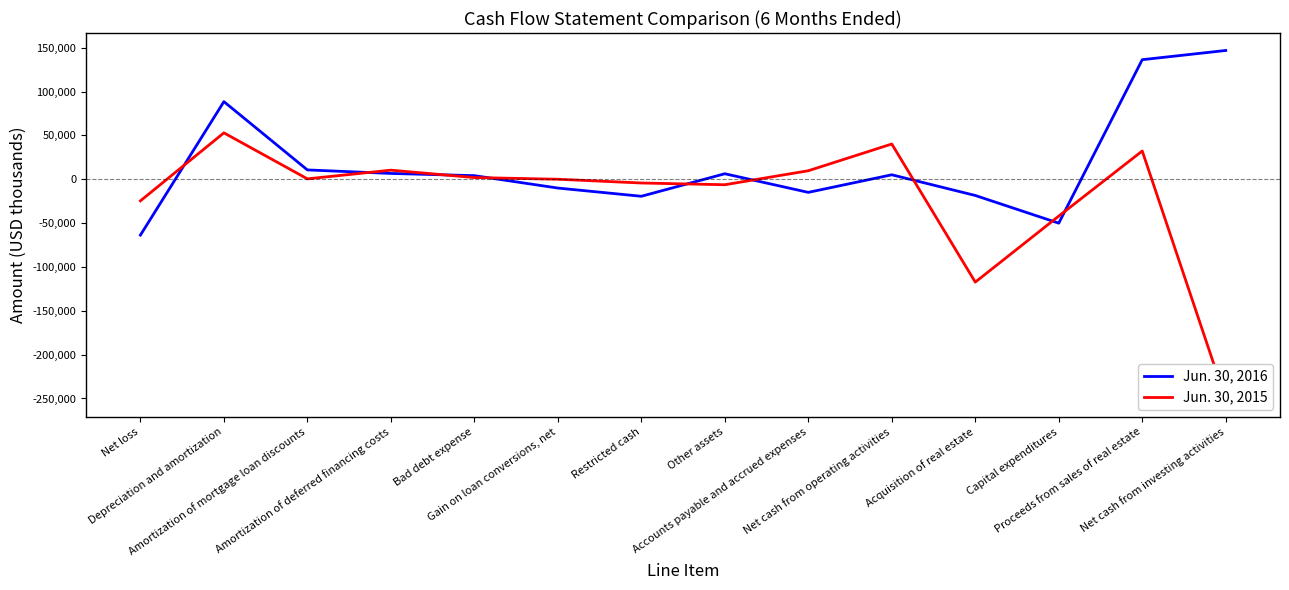

At which category does Jun. 30, 2015 reach its first local peak?

Depreciation and amortization